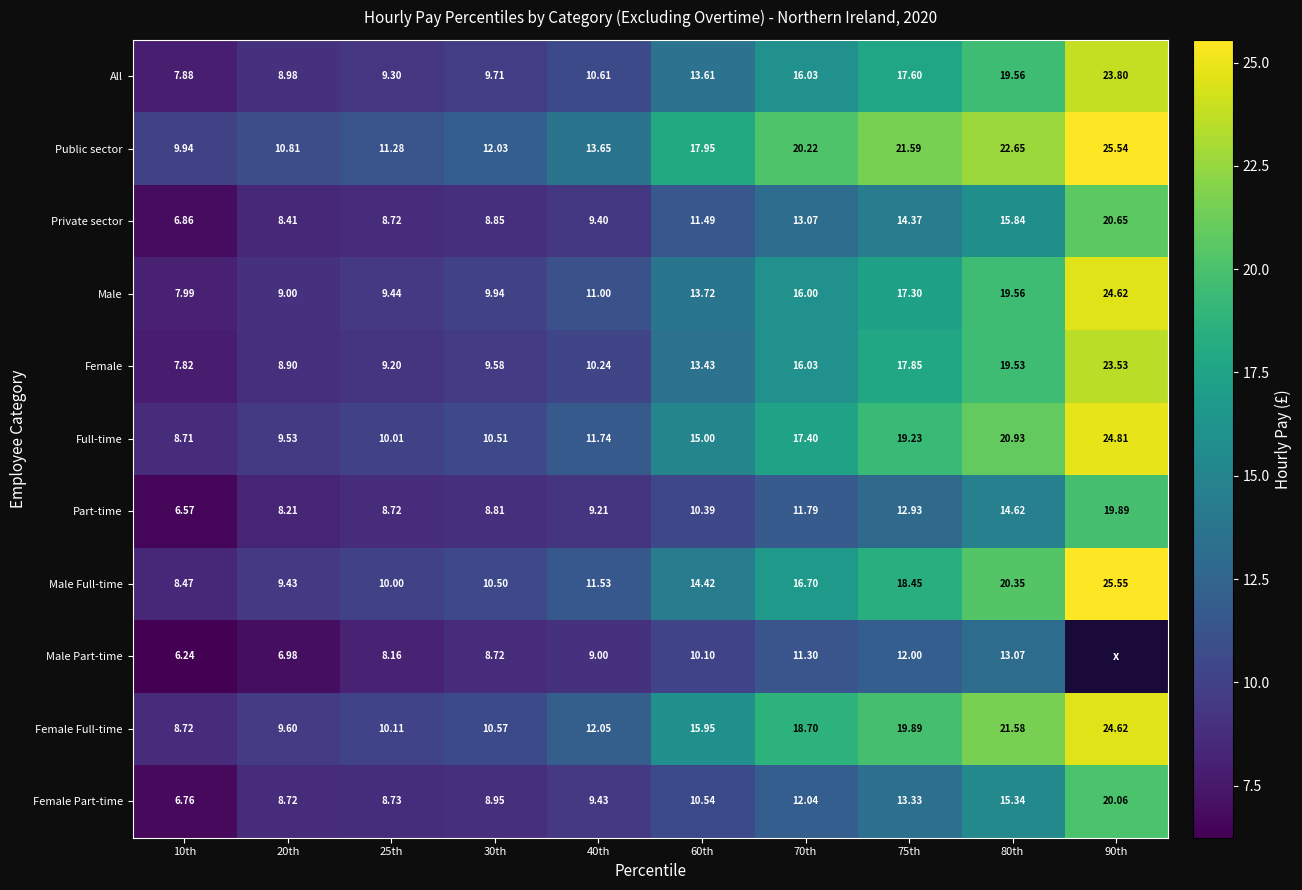

What is the sum of the Female values at 60th and 30th?

23.0